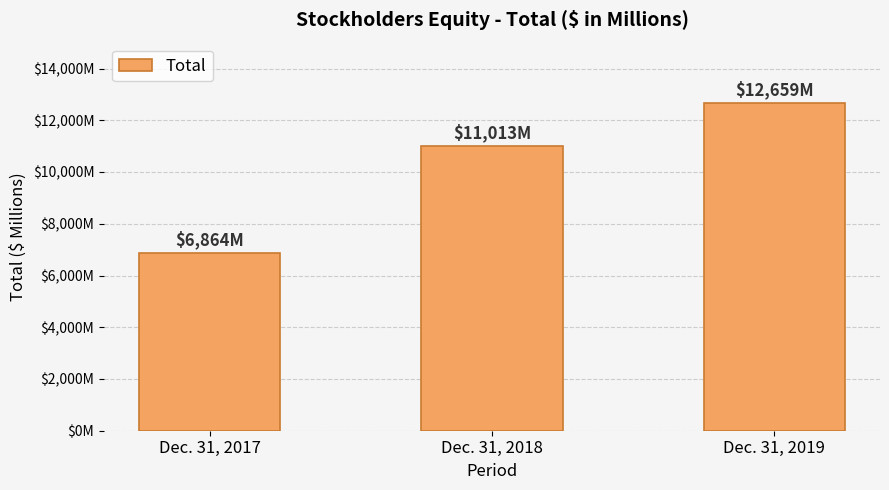

What is the sum of the values at Dec. 31, 2019 and Dec. 31, 2018?

23672